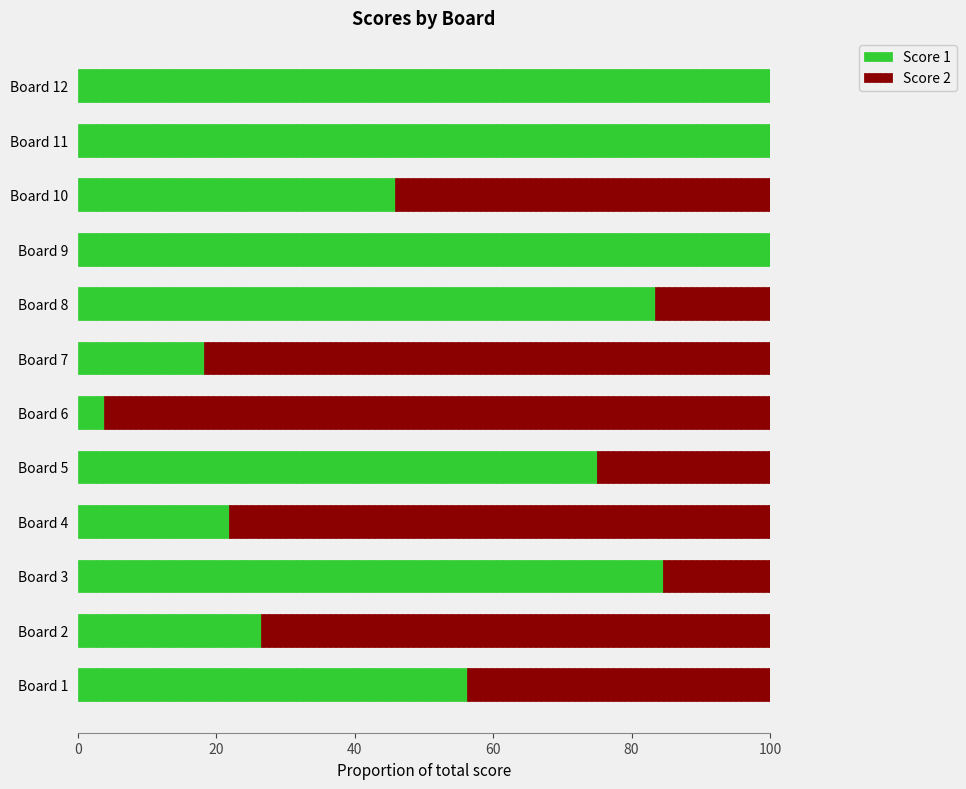

The value of Score 1 at Board 7 is 18.2. True or false?

True